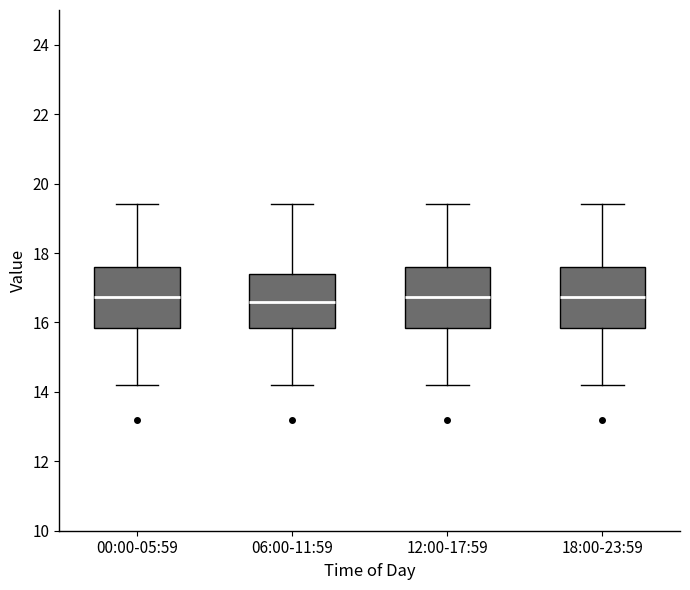

Reading left to right, read every box against the y-axis: the position of its median line, the range the box covers, and the ends of its whiskers. The values are not printed on the chart, so give them approximately, as read against the axis.

00:00-05:59: median 16.8, box 15.8 to 17.6, whiskers 14.2 to 19.4
06:00-11:59: median 16.6, box 15.8 to 17.4, whiskers 14.2 to 19.4
12:00-17:59: median 16.8, box 15.8 to 17.6, whiskers 14.2 to 19.4
18:00-23:59: median 16.8, box 15.8 to 17.6, whiskers 14.2 to 19.4